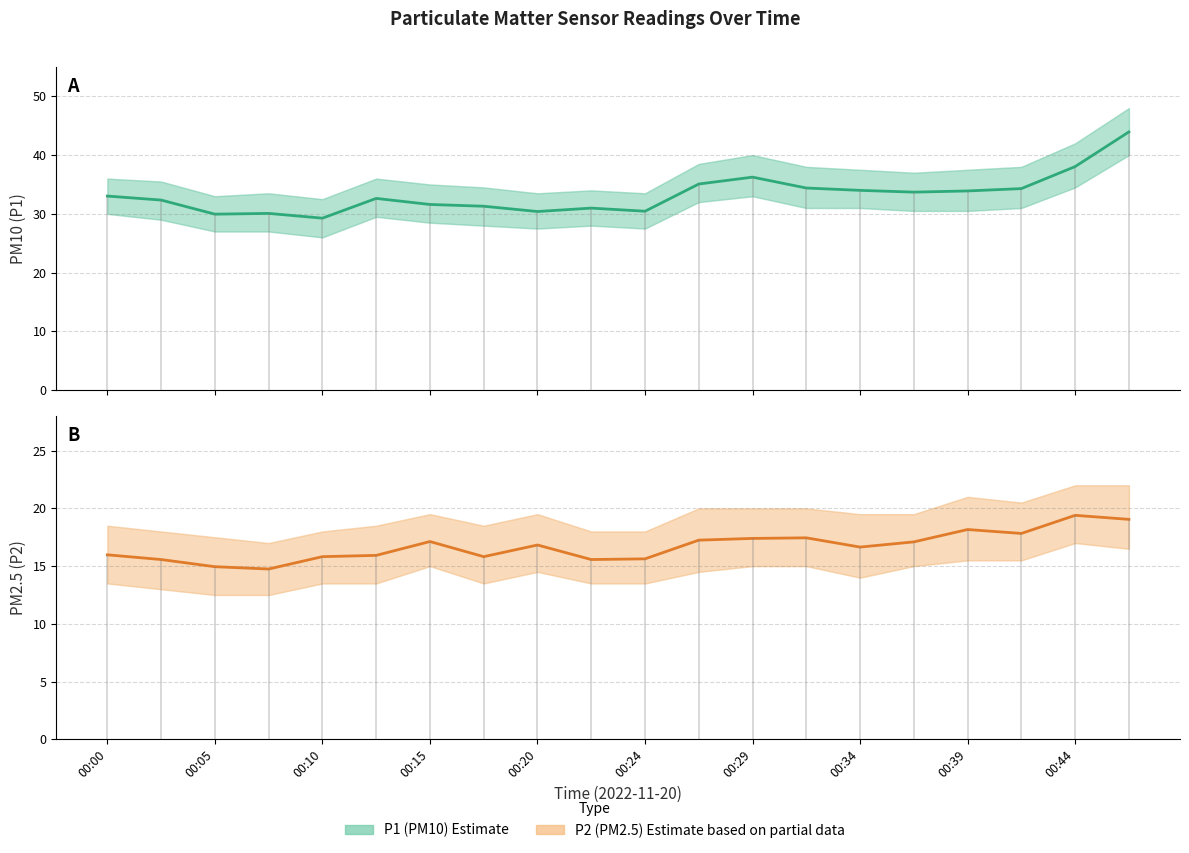

What is the value of the P1 (PM10) Estimate point at the 6th from the left?

32.6